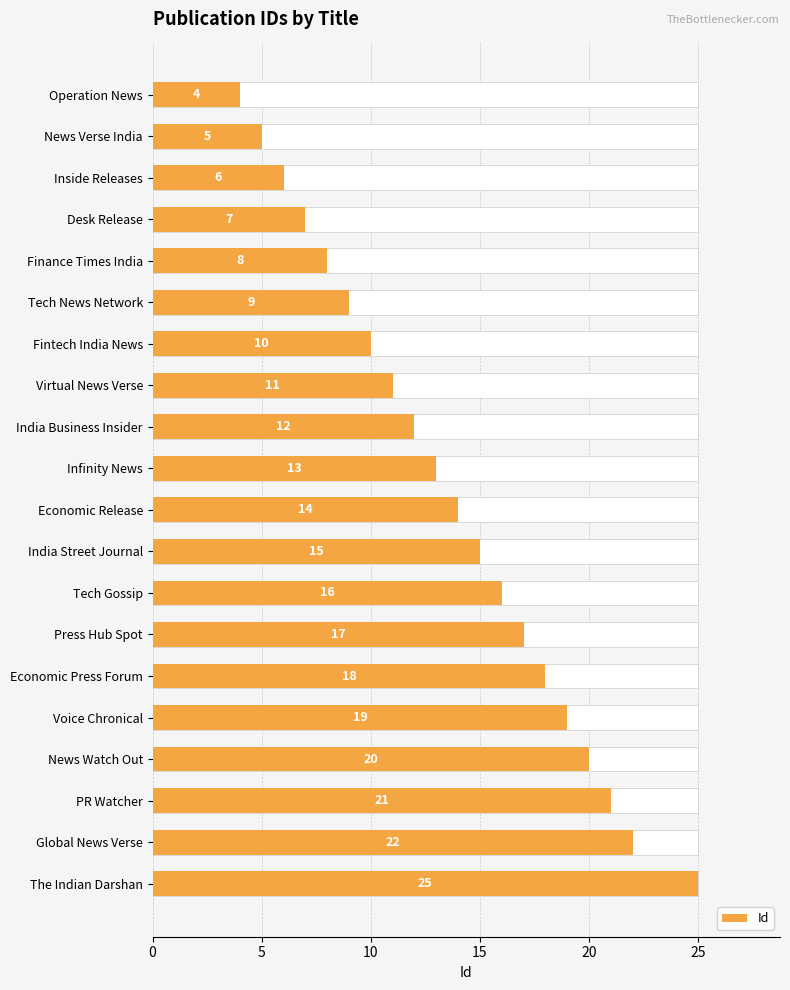

What is the value of the 3rd bar from the left?

6